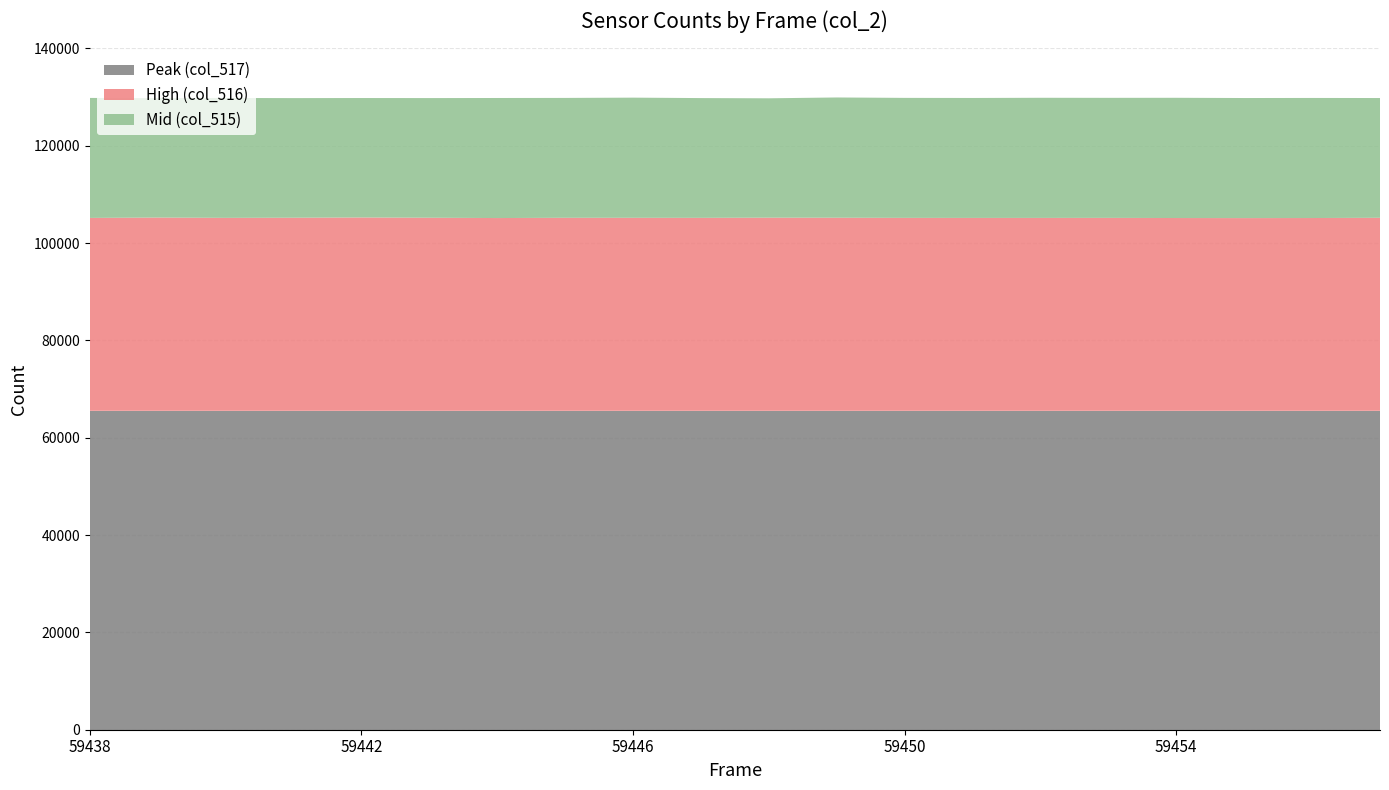

Reading left to right, extract all data points from this chart.

Peak (col_517): 59438=65535	59439=65535	59440=65535	59441=65535	59442=65535	59443=65535	59444=65535	59445=65535	59446=65535	59447=65535	59448=65535	59449=65535	59450=65535	59451=65535	59452=65535	59453=65535	59454=65535	59455=65535	59456=65535	59457=65535
High (col_516): 59438=39643	59439=39717	59440=39654	59441=39682	59442=39735	59443=39680	59444=39616	59445=39669	59446=39665	59447=39657	59448=39692	59449=39682	59450=39651	59451=39641	59452=39643	59453=39650	59454=39621	59455=39607	59456=39621	59457=39668
Mid (col_515): 59438=24659	59439=24539	59440=24641	59441=24584	59442=24549	59443=24593	59444=24673	59445=24635	59446=24695	59447=24614	59448=24535	59449=24714	59450=24660	59451=24653	59452=24689	59453=24669	59454=24709	59455=24676	59456=24676	59457=24614